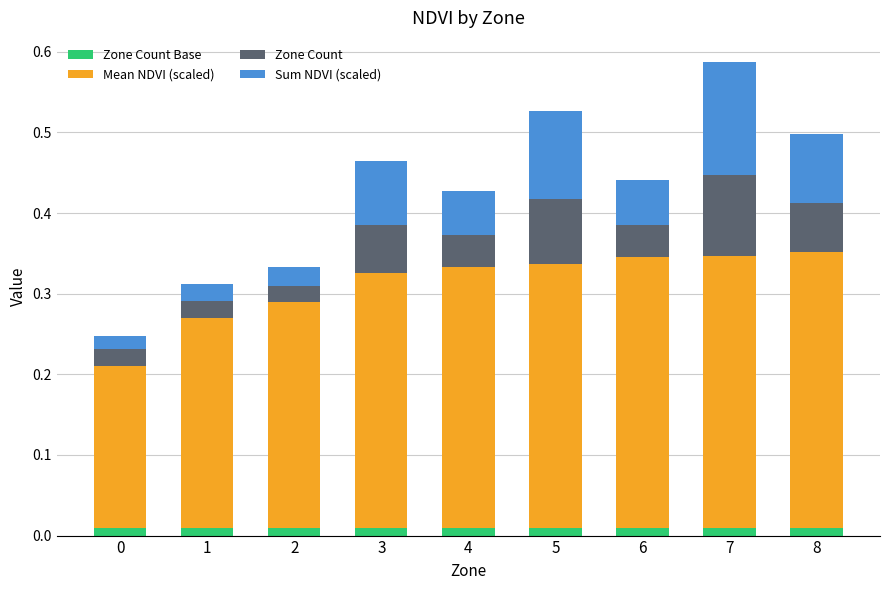

At which category is the sum across all series the highest?

7